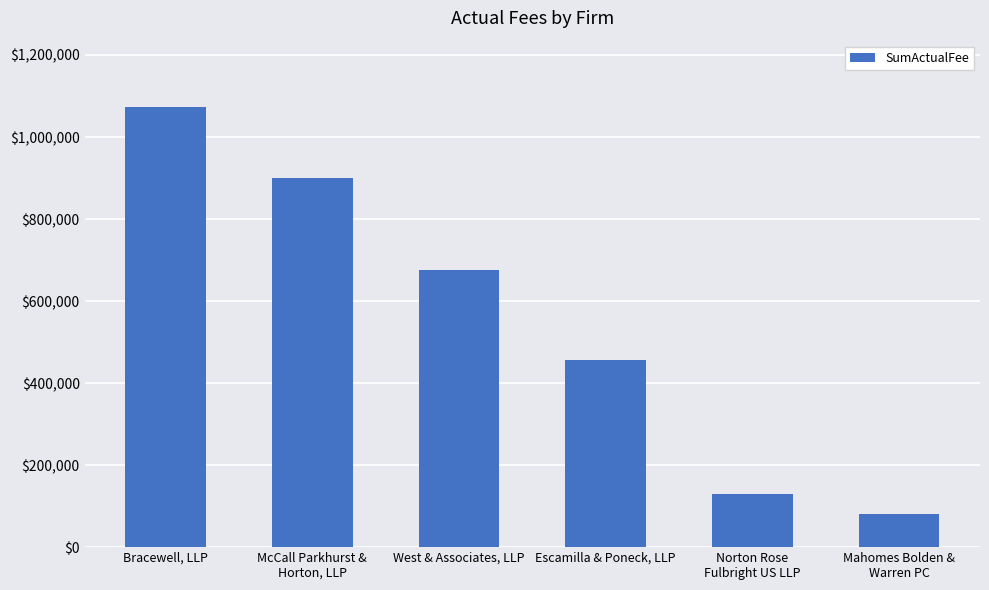

True or false: the data shows 81900.0 at Mahomes Bolden &
Warren PC.

True